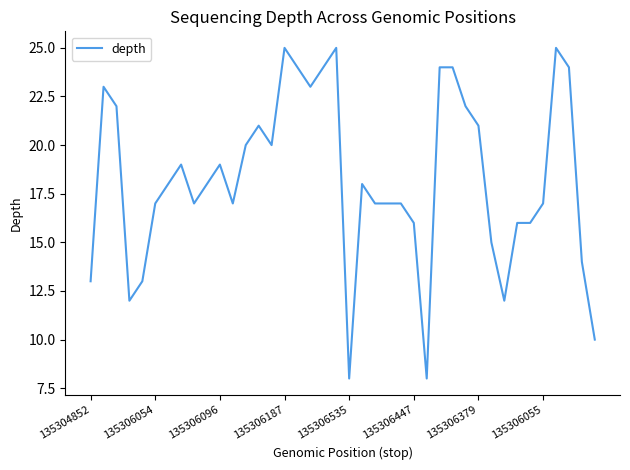

What is the maximum value shown in the chart?

25